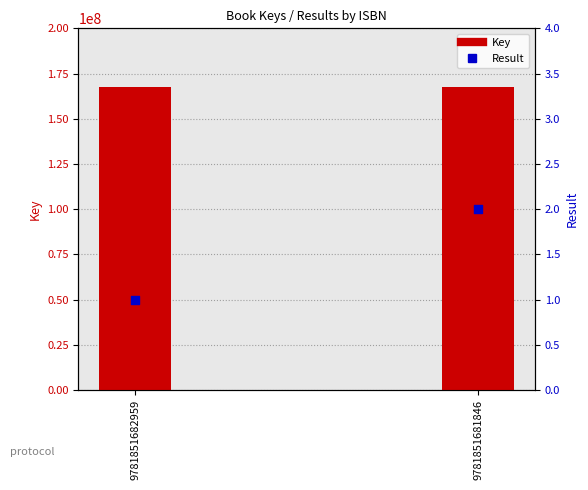

Which series contains the lowest Y value?

Result